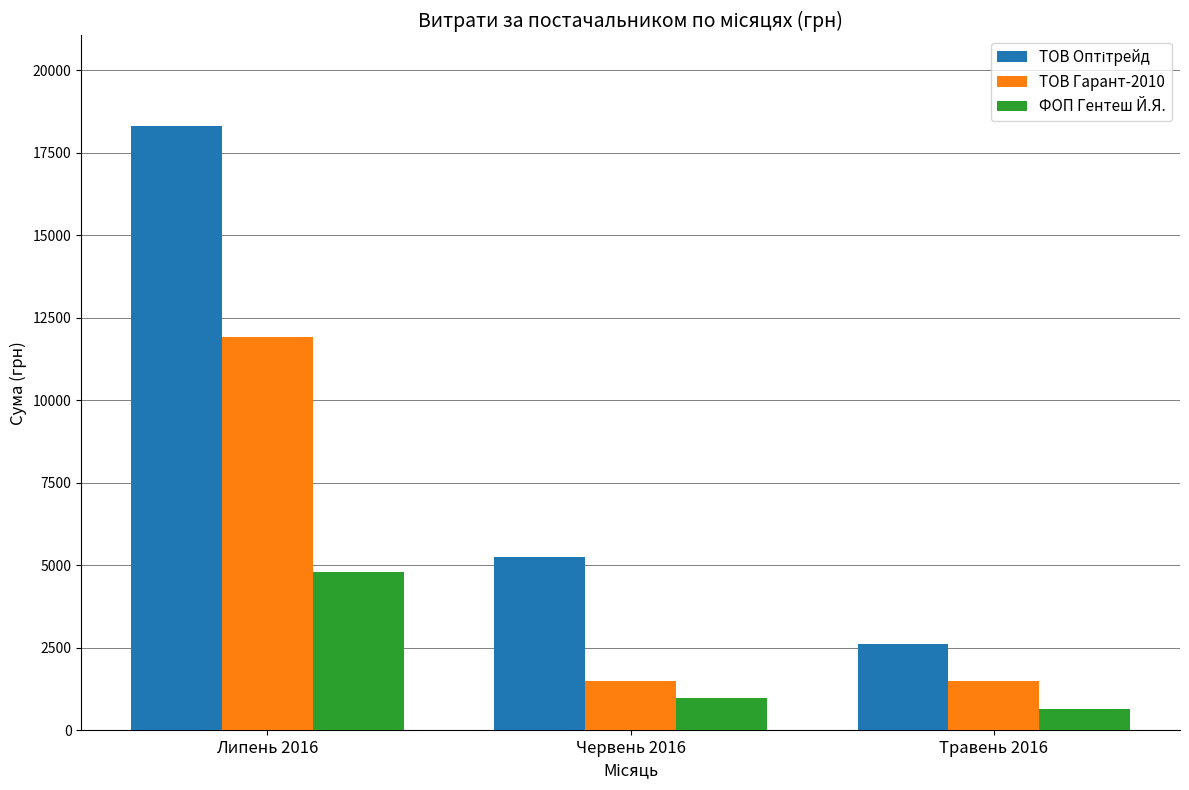

The value of ФОП Гентеш Й.Я. at Липень 2016 is 2898.8. True or false?

False